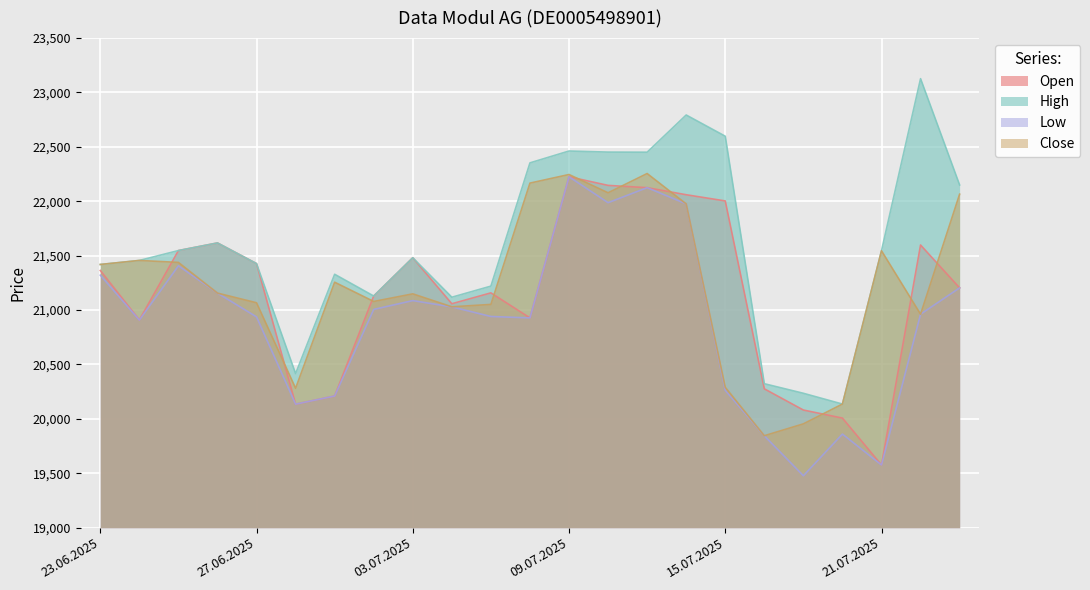

Which series changed the most between 27.06.2025 and 15.07.2025?

High